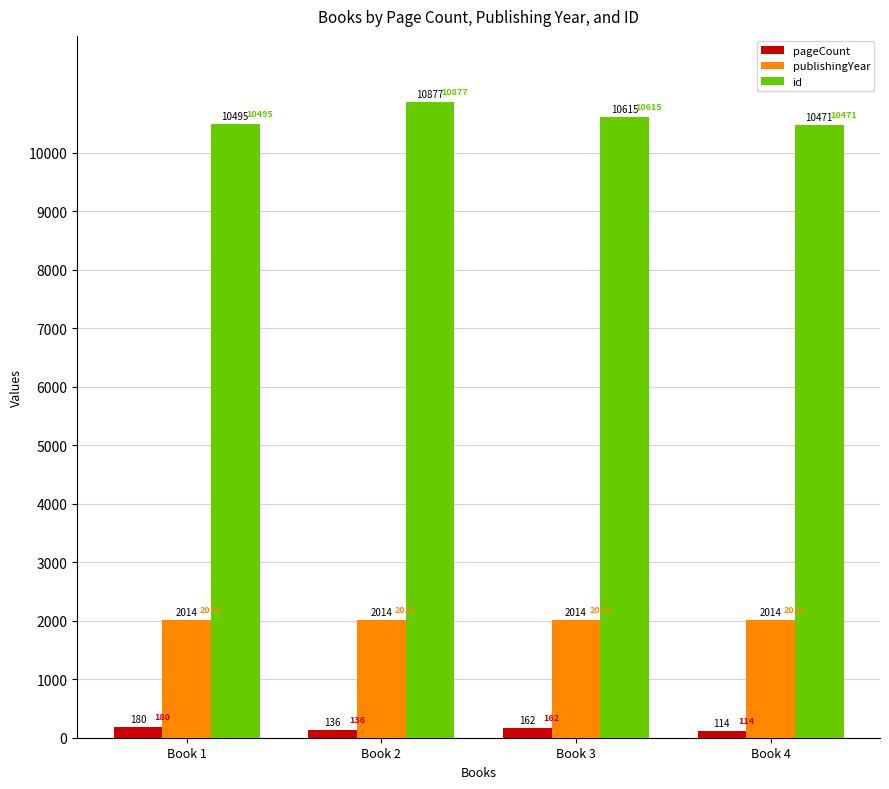

How many data points does each series have?

4